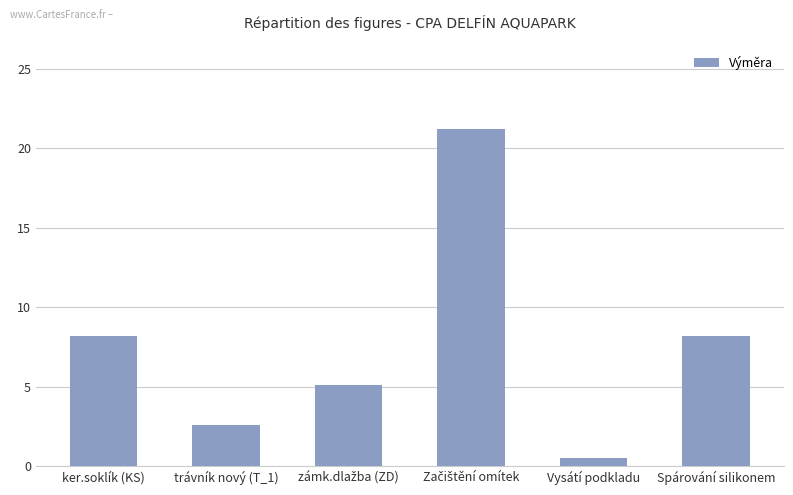

Reading left to right, transcribe all the data shown in this chart.

8.2	2.6	5.1	21.2	0.5	8.2